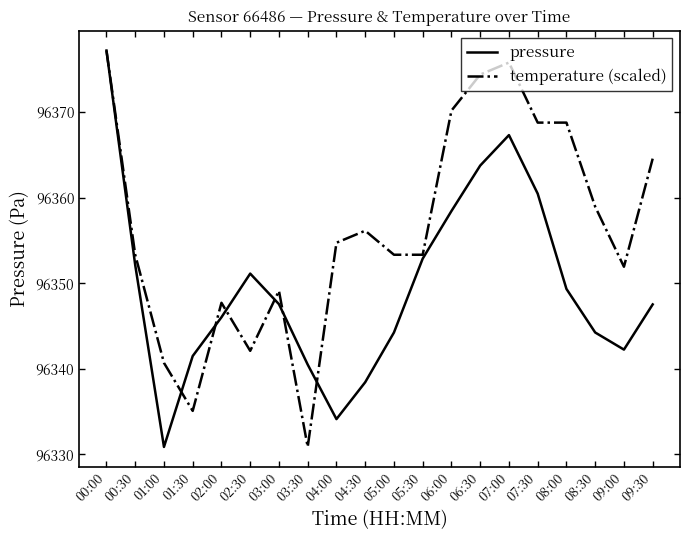

At which label is pressure closest to 96354?

05:30